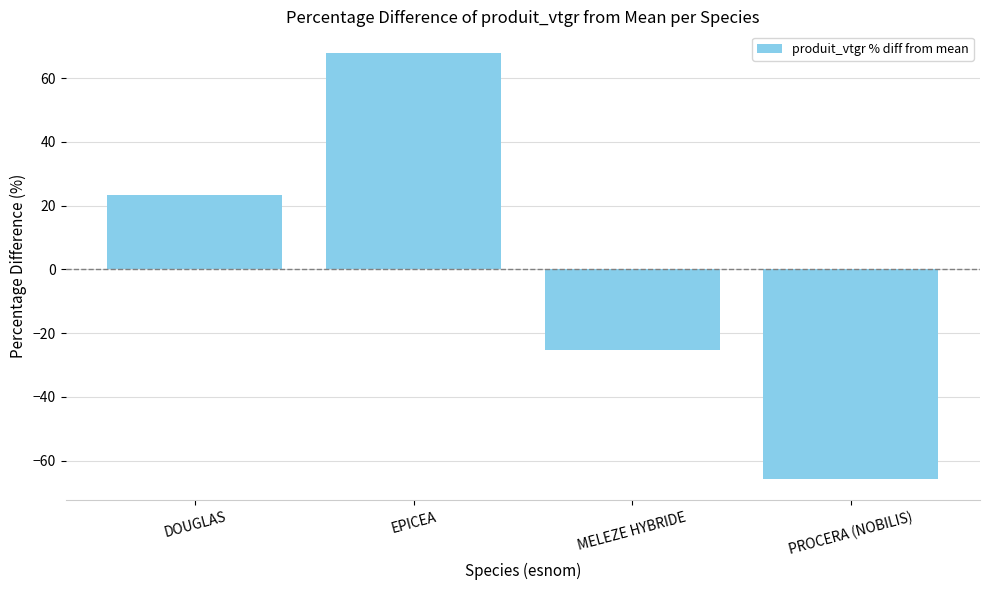

True or false: the data shows 68.0 at EPICEA.

True